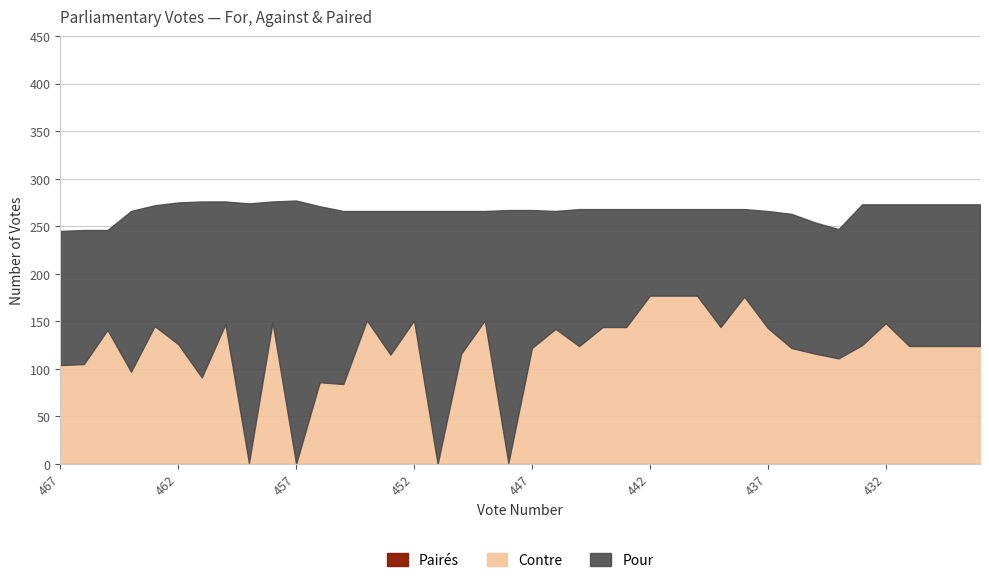

List the labels in order of Pairés value, largest first.

467, 466, 465, 464, 463, 462, 461, 460, 459, 458, 457, 456, 455, 454, 453, 452, 451, 450, 449, 448, 447, 446, 445, 444, 443, 442, 441, 440, 439, 438, 437, 436, 435, 434, 433, 432, 431, 430, 429, 428